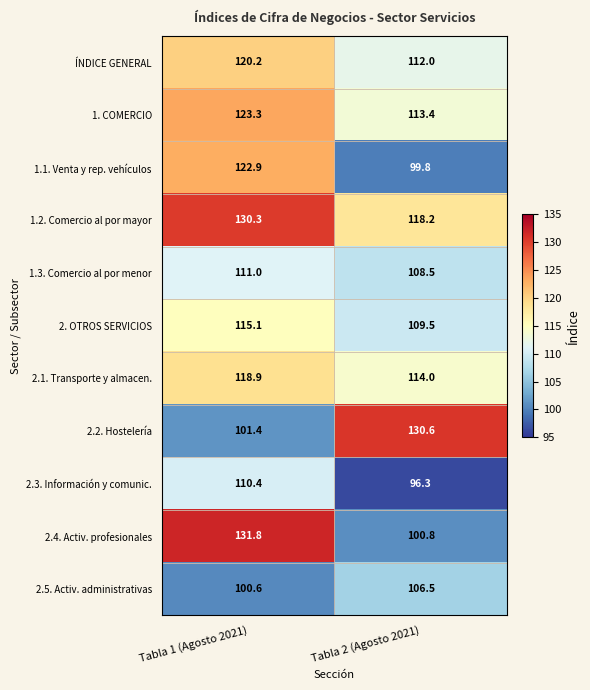

Reading right to left, transcribe all the data shown in this chart.

ÍNDICE GENERAL: 112.0	120.2
1. COMERCIO: 113.4	123.3
1.1. Venta y rep. vehículos: 99.8	122.9
1.2. Comercio al por mayor: 118.2	130.3
1.3. Comercio al por menor: 108.5	111.0
2. OTROS SERVICIOS: 109.5	115.1
2.1. Transporte y almacen.: 114.0	118.9
2.2. Hostelería: 130.6	101.4
2.3. Información y comunic.: 96.3	110.4
2.4. Activ. profesionales: 100.8	131.8
2.5. Activ. administrativas: 106.5	100.6